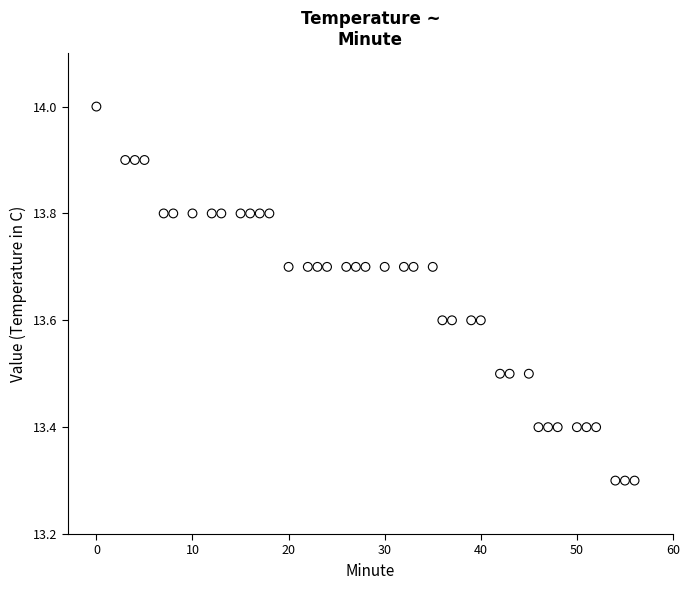

What is the range of Y values (max minus min)?

0.7